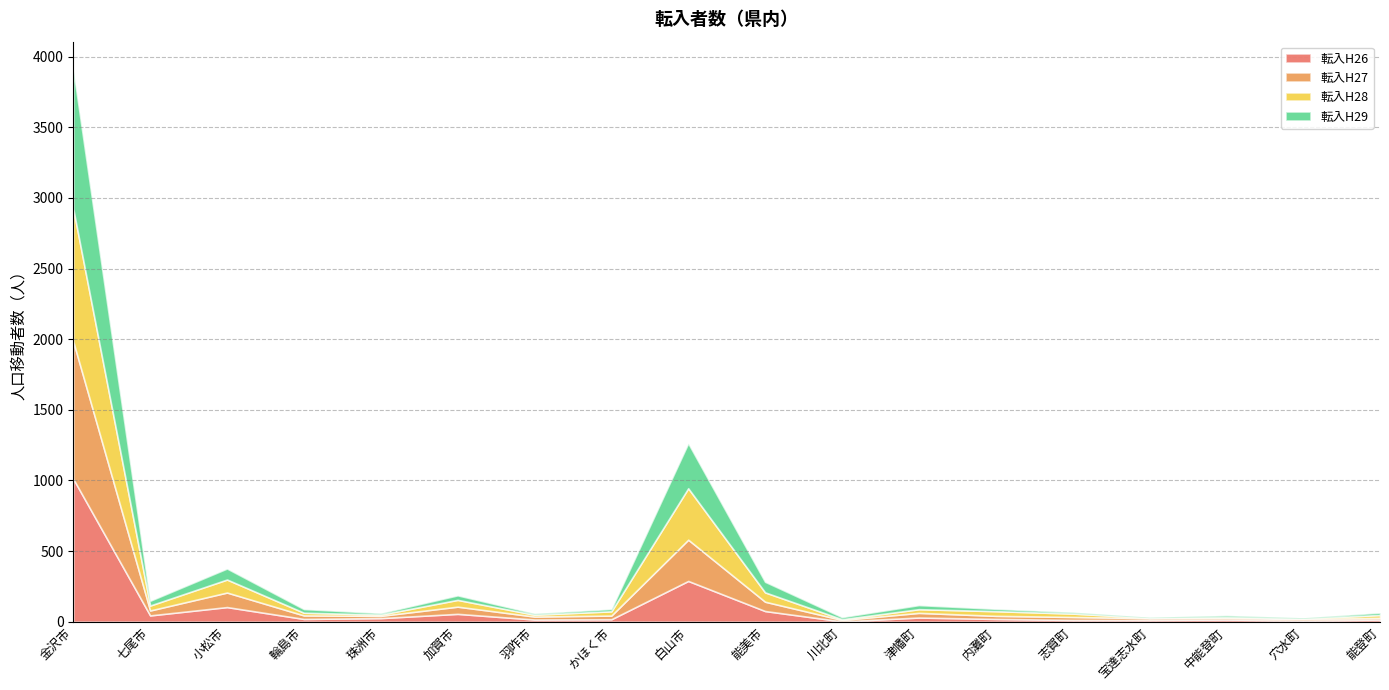

At which category does the chart reach its peak across all series?

金沢市